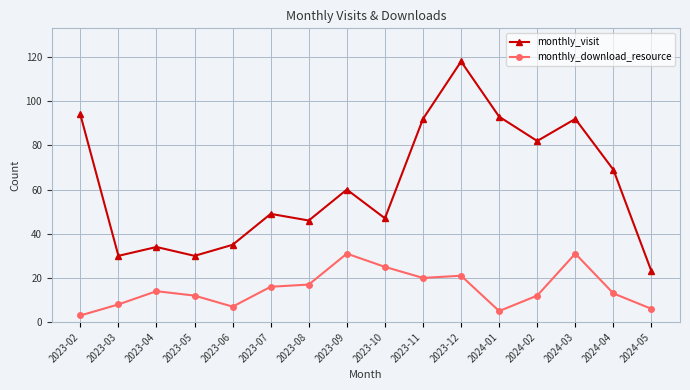

True or false: monthly_download_resource and monthly_visit intersect in this chart.

False